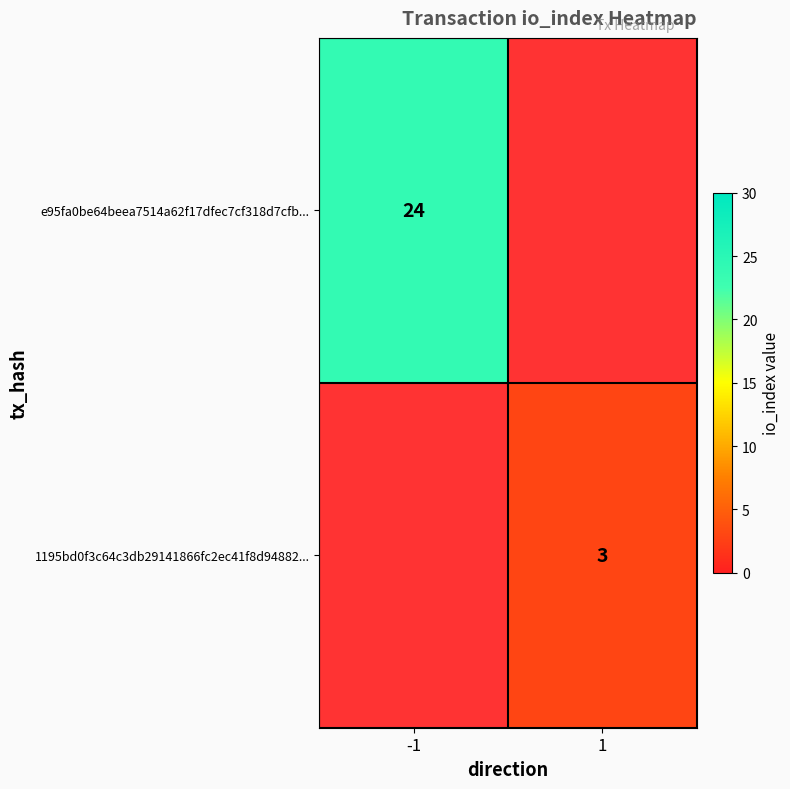

Is it true that e95fa0be64beea7514a62f17dfec7cf318d7cfb... equals 38 at -1?

False